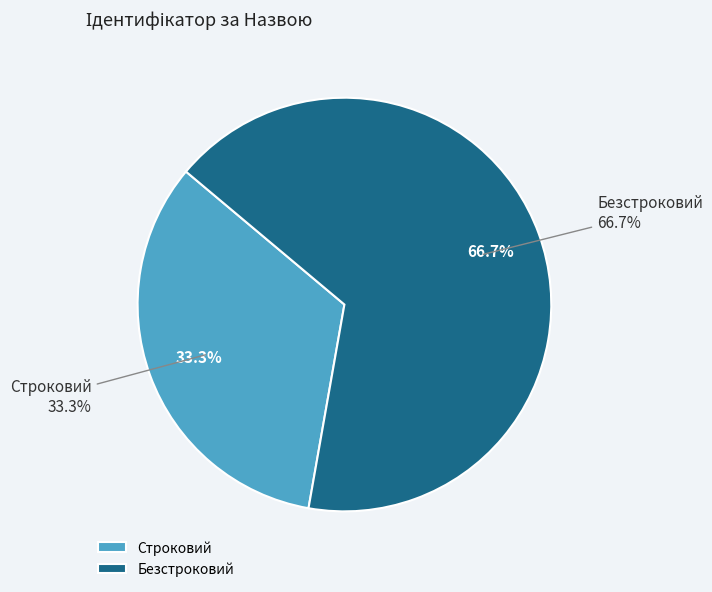

Between Строковий and Безстроковий, which is larger?

Безстроковий